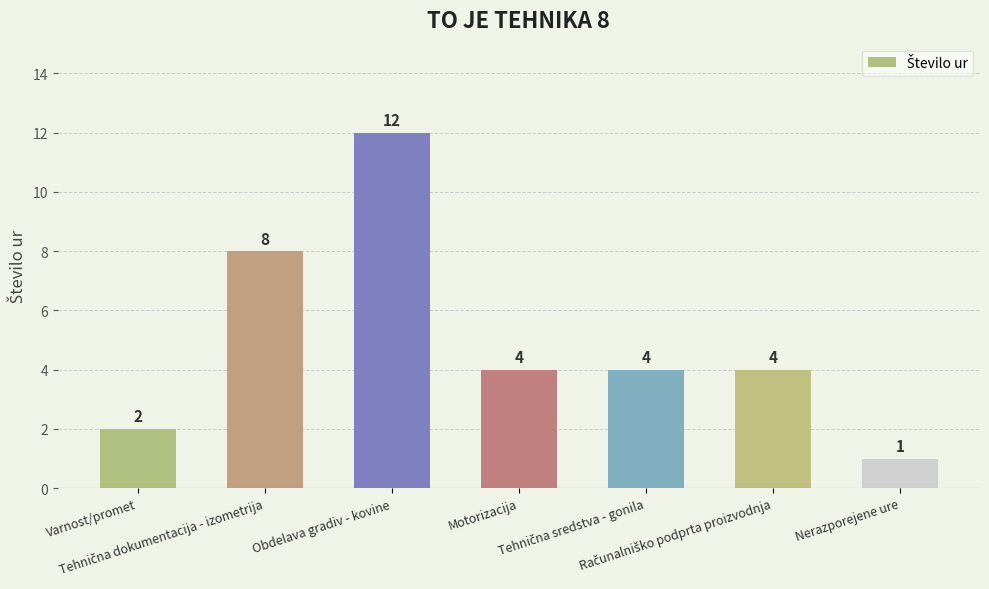

At which category does the chart reach its minimum across all series?

Nerazporejene ure